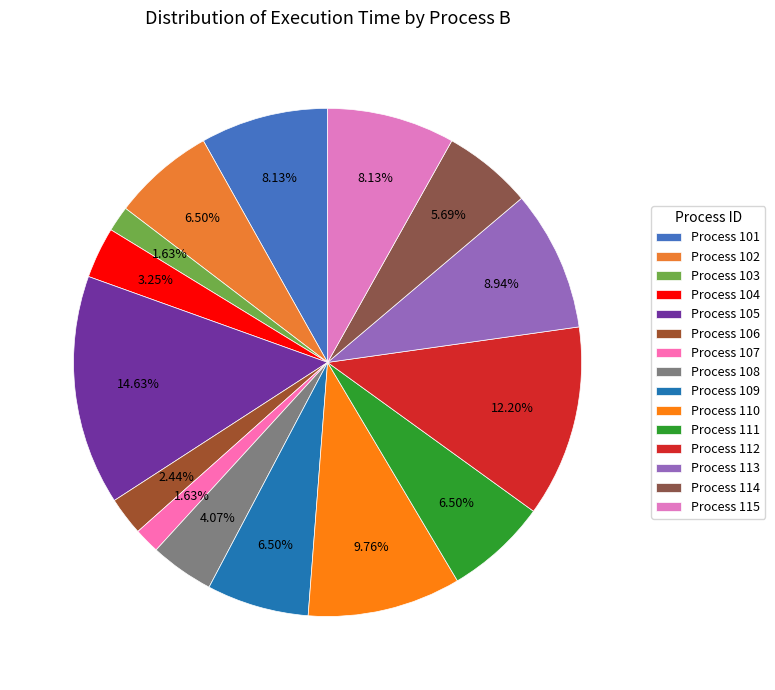

How many segments does this pie chart have?

15